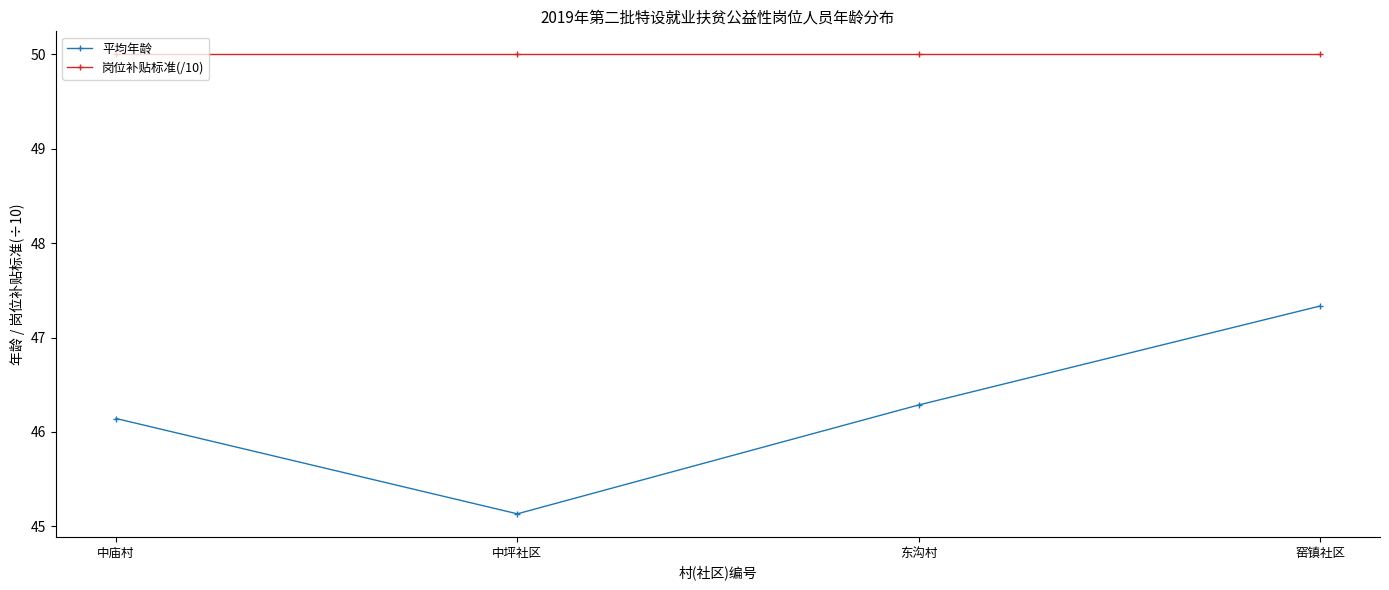

Reading right to left, transcribe all the data shown in this chart.

平均年龄: 47.3	46.3	45.1	46.1
岗位补贴标准(/10): 50.0	50.0	50.0	50.0